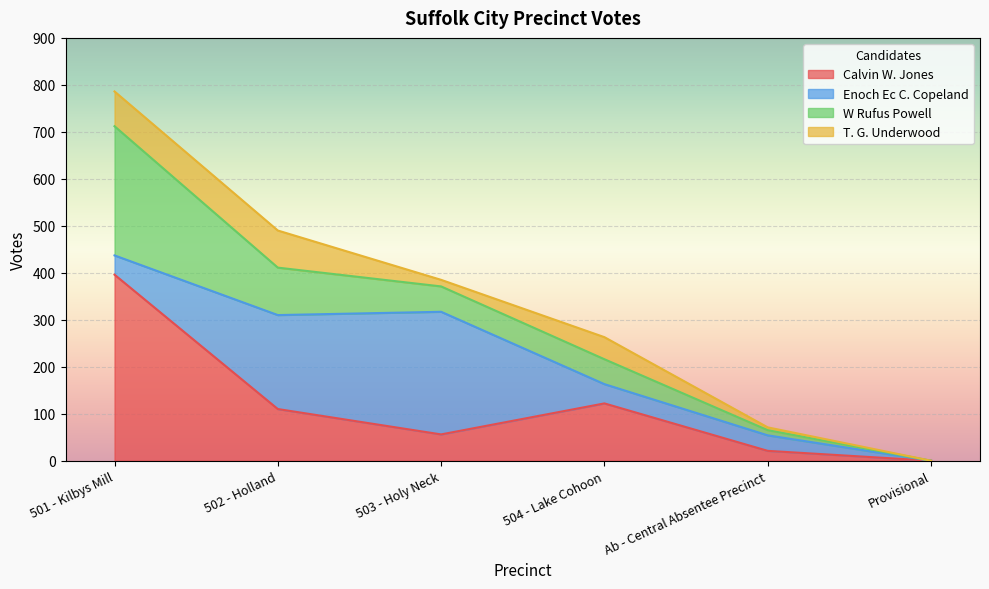

The Calvin W. Jones series shows 396 at 501 - Kilbys Mill. True or false?

True